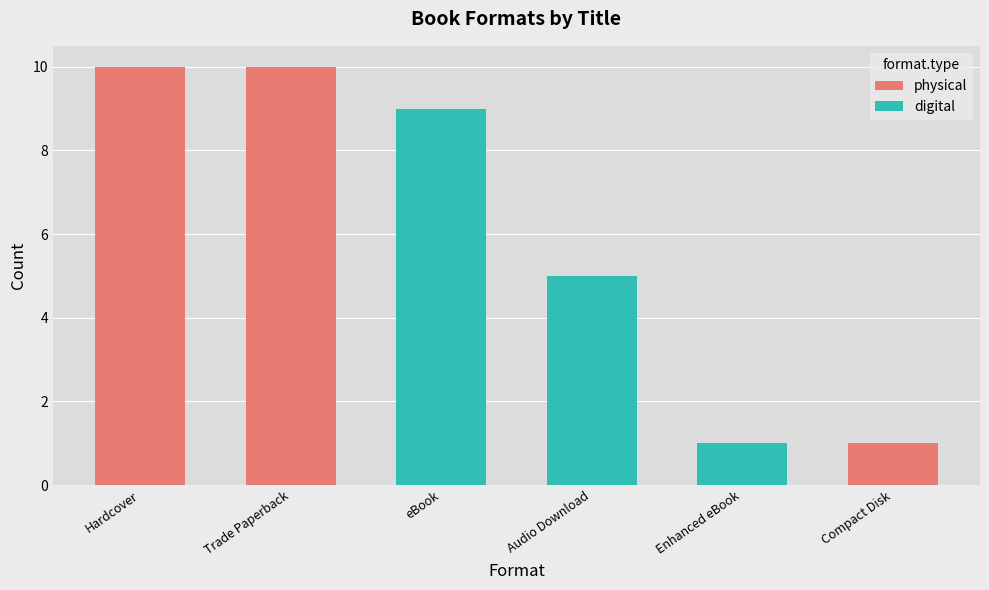

The physical series shows 10 at Hardcover. True or false?

True